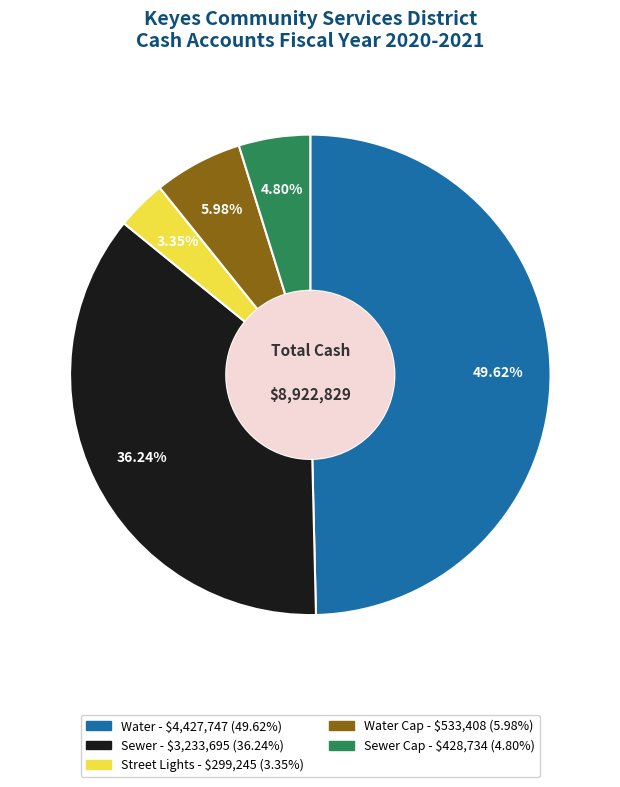

Is there a majority slice in this chart?

No